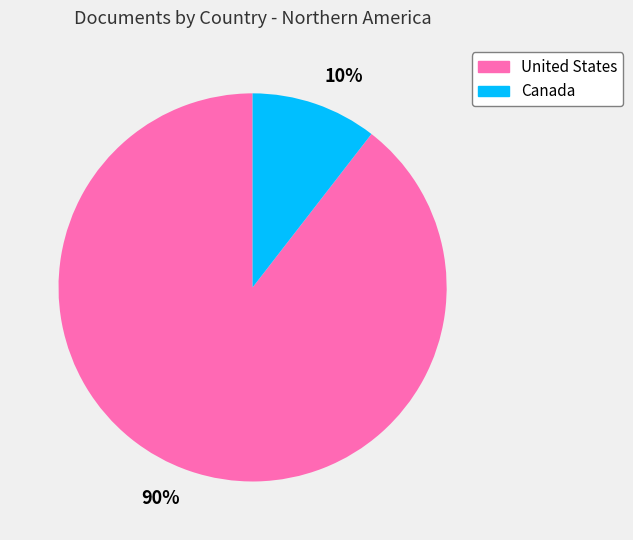

Rank the categories by value from highest to lowest.

90%, 10%